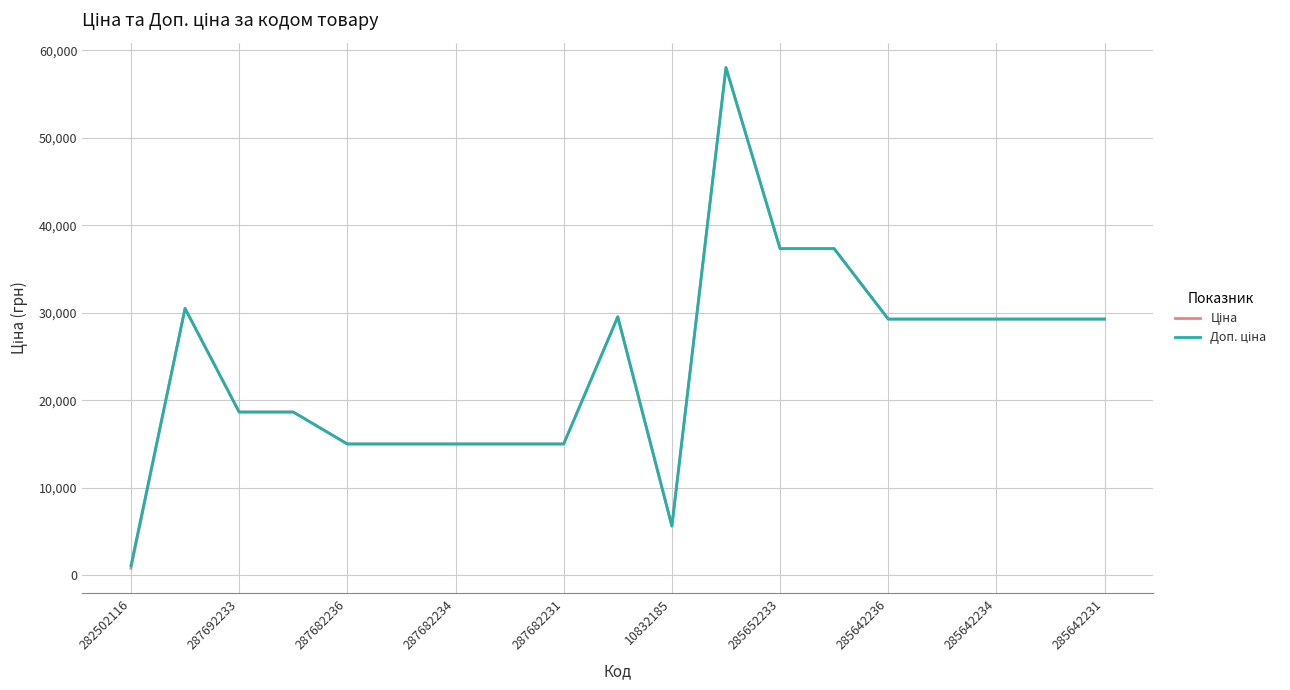

What is the greatest value displayed?

58037.0